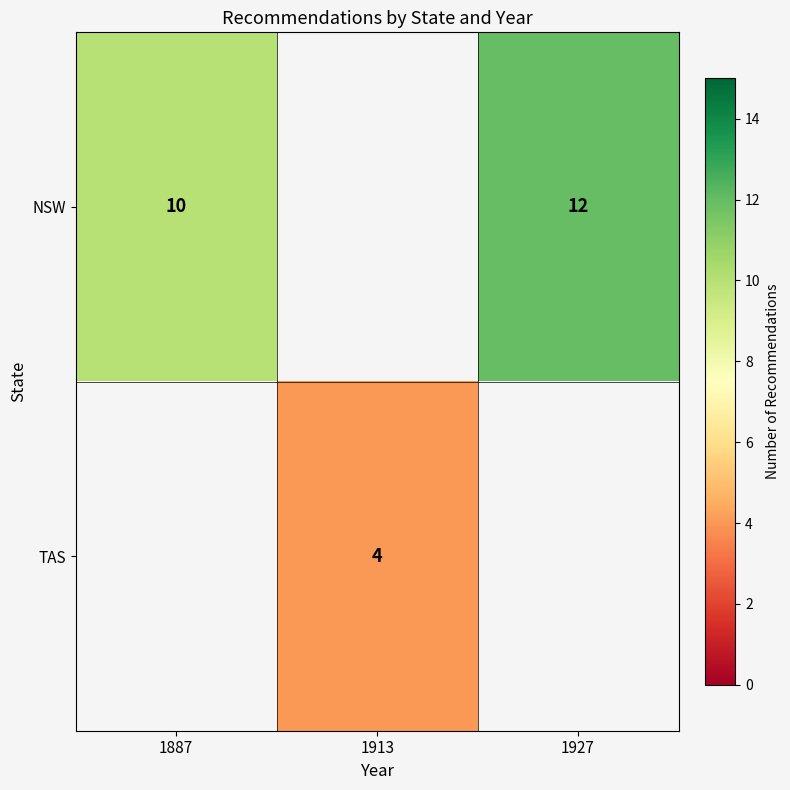

True or false: NSW has a value of 12 at 1927.

True